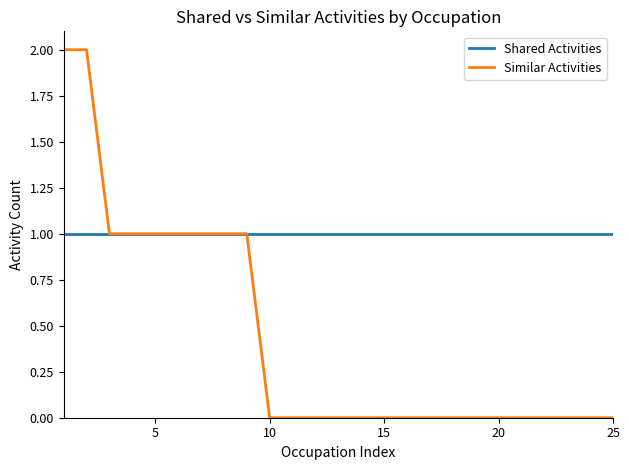

Rank the series by their maximum value, from lowest to highest.

Shared Activities, Similar Activities